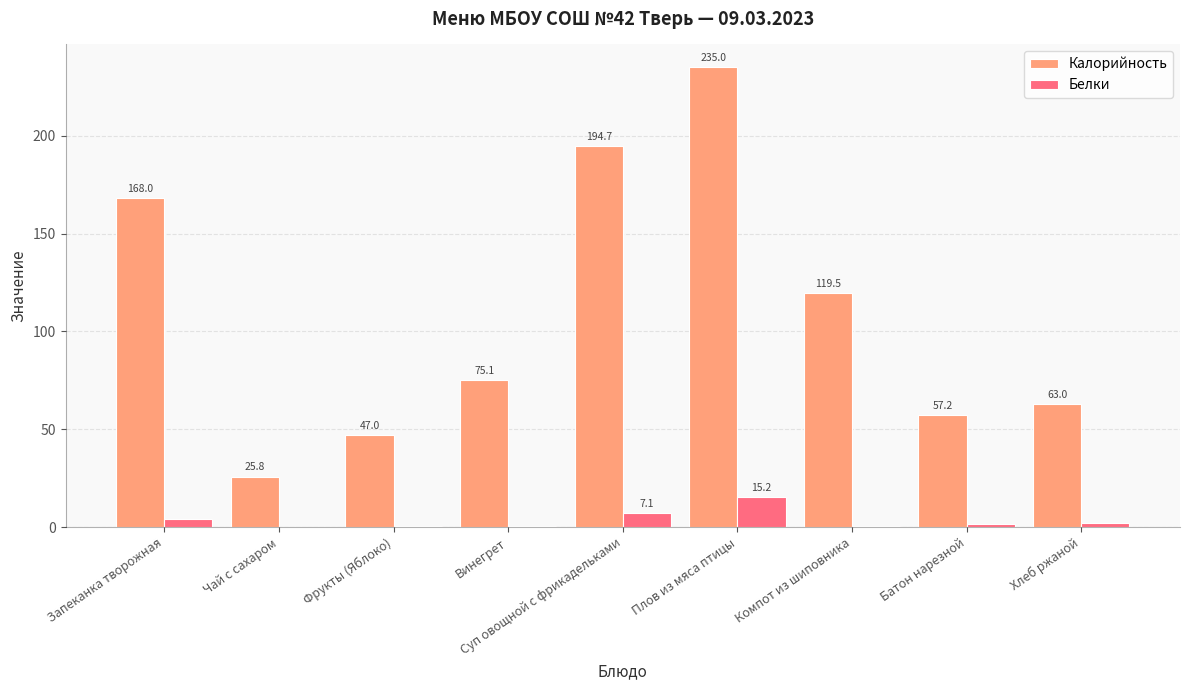

What is the sum of all Белки values?

31.6